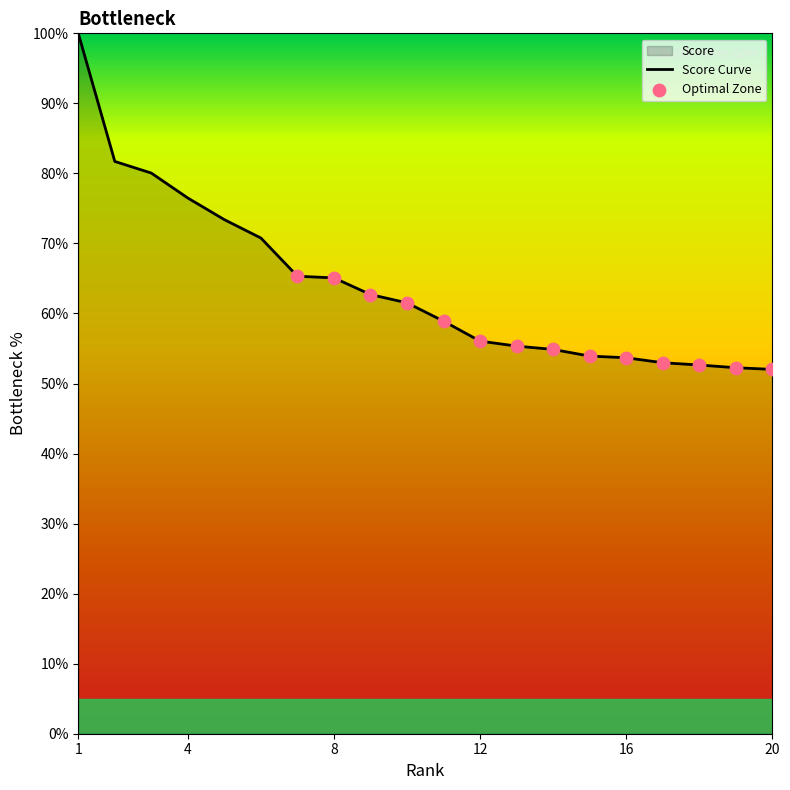

Approximately how many times larger is the value at 13 compared to 12?

1.0